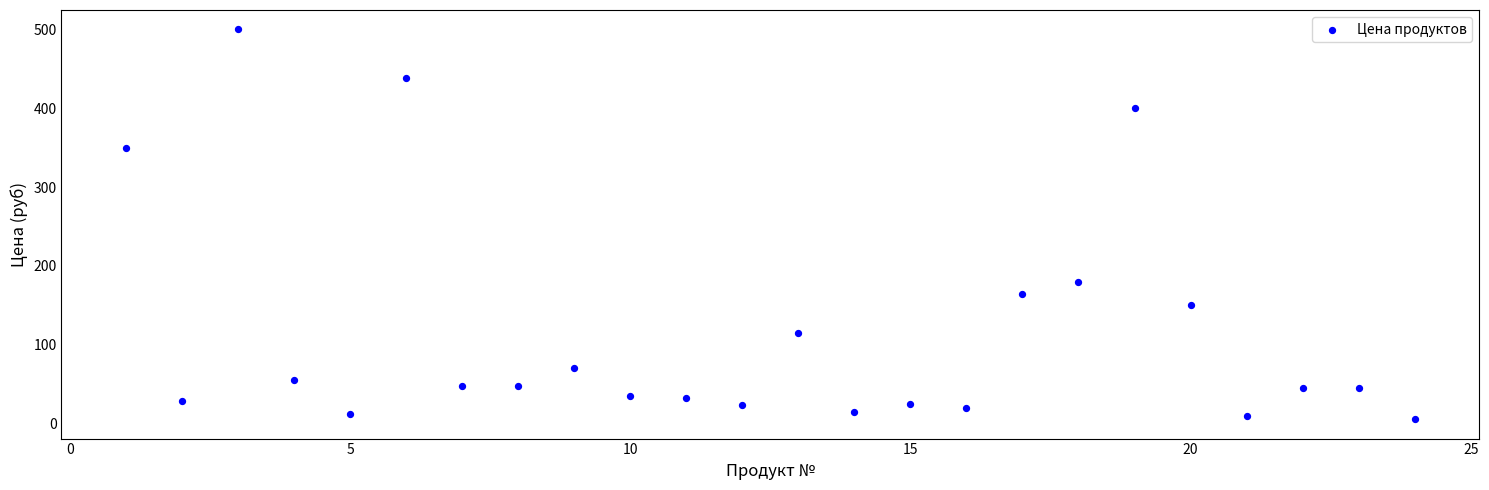

What Y value in the scatter plot is closest to 252?

180.0